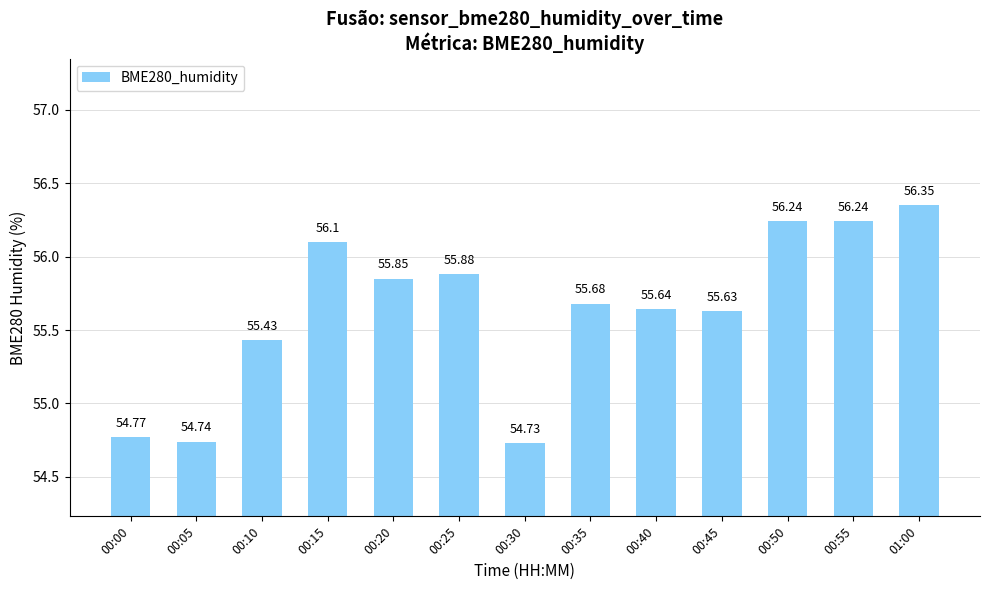

Is it true that the value at 00:20 is 24.9?

False